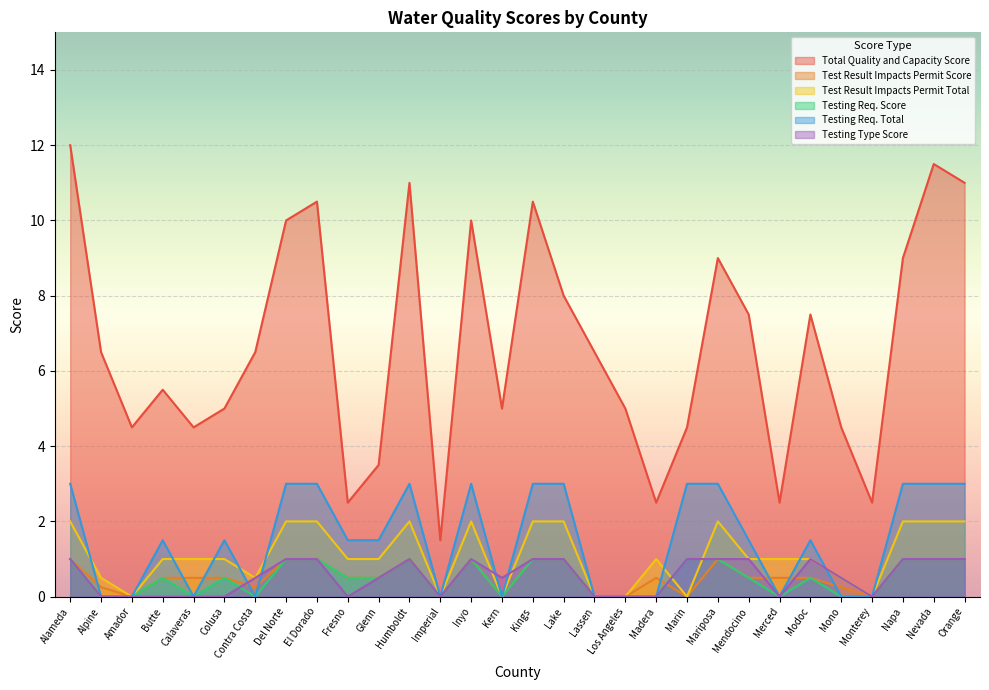

True or false: Testing Req. Score and Testing Req. Total cross at least once.

False